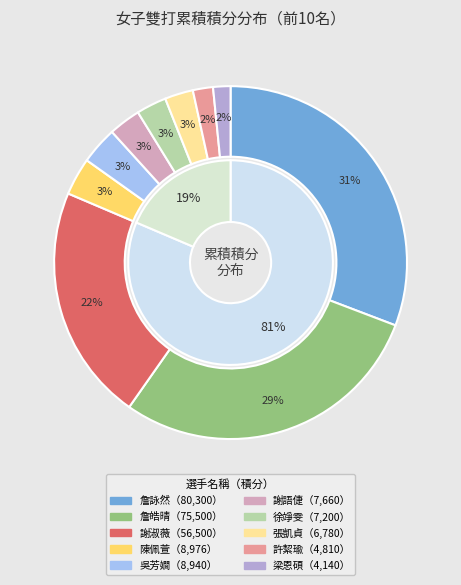

Do 陳佩萱 and 張凱貞 together represent more than half of the pie?

No